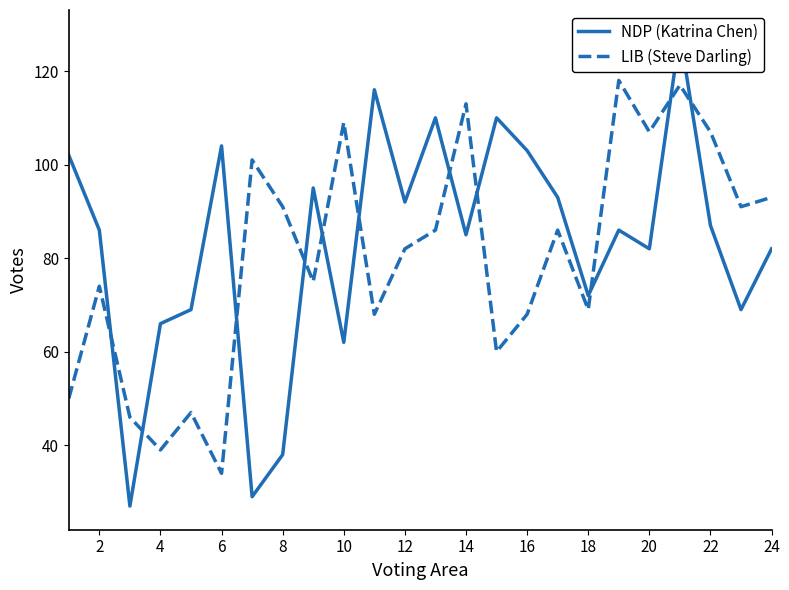

At which label does LIB (Steve Darling) reach its minimum?

6